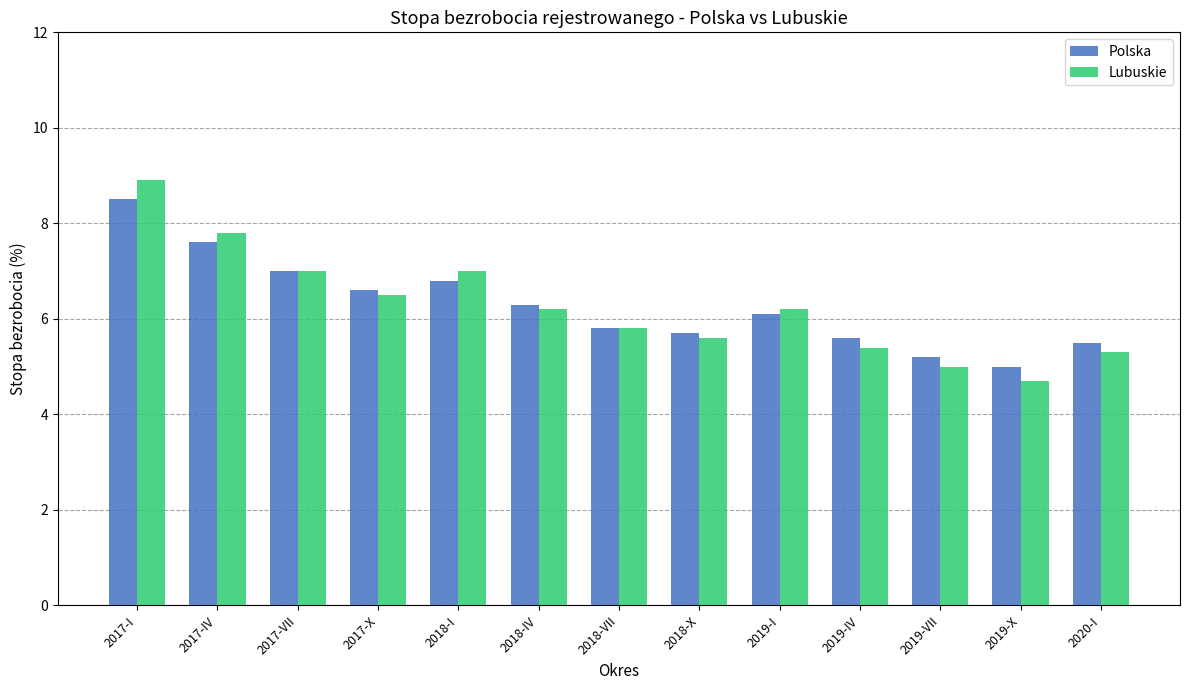

Where is Polska nearest to the value 6?

2019-I